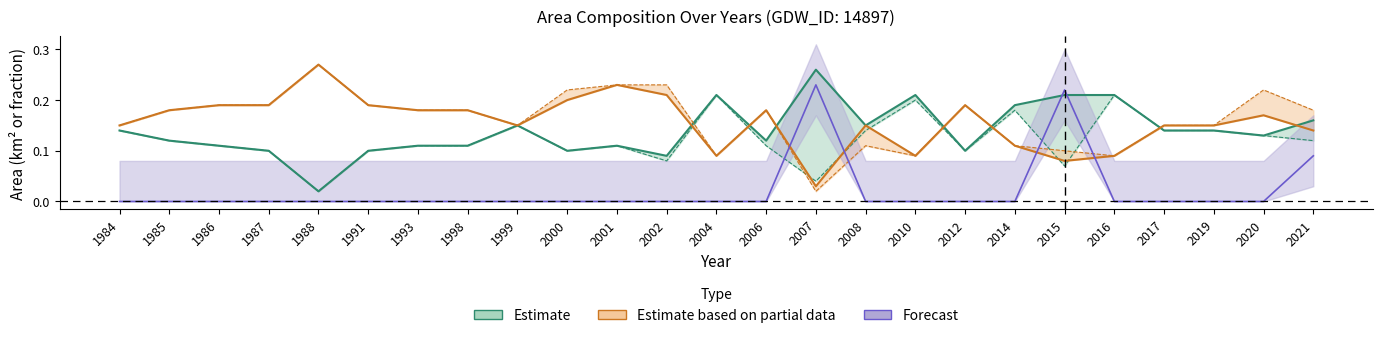

Reading left to right, transcribe all the data shown in this chart.

waterArea: 0.1	0.1	0.1	0.1	0.0	0.1	0.1	0.1	0.1	0.1	0.1	0.1	0.2	0.1	0.3	0.1	0.2	0.1	0.2	0.2	0.2	0.1	0.1	0.1	0.2
landArea: 0.1	0.2	0.2	0.2	0.3	0.2	0.2	0.2	0.1	0.2	0.2	0.2	0.1	0.2	0.0	0.1	0.1	0.2	0.1	0.1	0.1	0.1	0.1	0.2	0.1
origWaterArea: 0.1	0.1	0.1	0.1	0.0	0.1	0.1	0.1	0.1	0.1	0.1	0.1	0.2	0.1	0.0	0.1	0.2	0.1	0.2	0.1	0.2	0.1	0.1	0.1	0.1
origlandArea: 0.1	0.2	0.2	0.2	0.3	0.2	0.2	0.2	0.1	0.2	0.2	0.2	0.1	0.2	0.0	0.1	0.1	0.2	0.1	0.1	0.1	0.1	0.1	0.2	0.2
origNoDataArea: 0.0	0.0	0.0	0.0	0.0	0.0	0.0	0.0	0.0	0.0	0.0	0.0	0.0	0.0	0.2	0.0	0.0	0.0	0.0	0.2	0.0	0.0	0.0	0.0	0.1